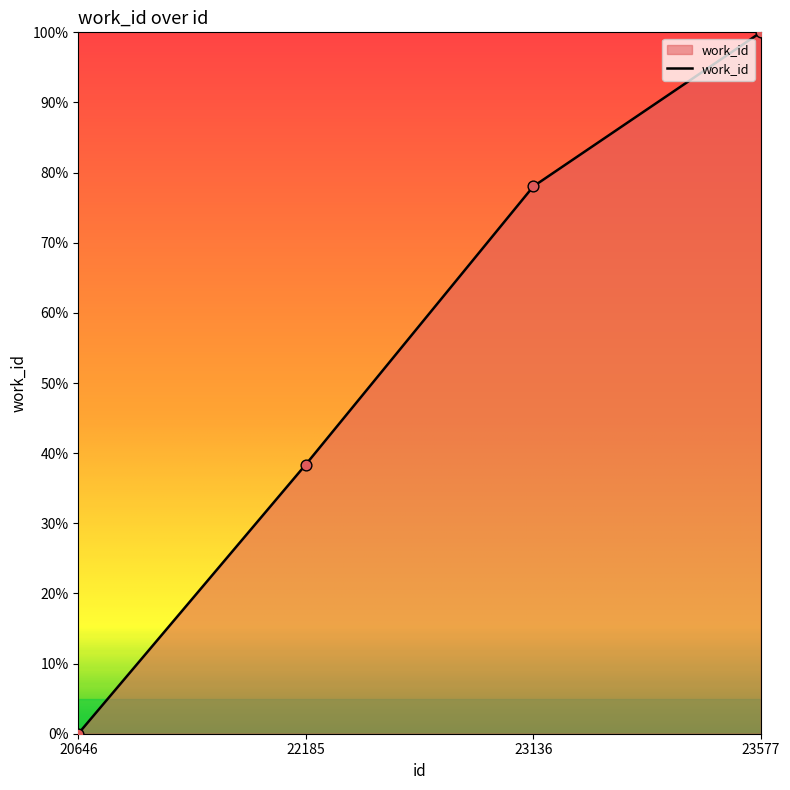

Which has a higher value, 23136 or 20646?

23136